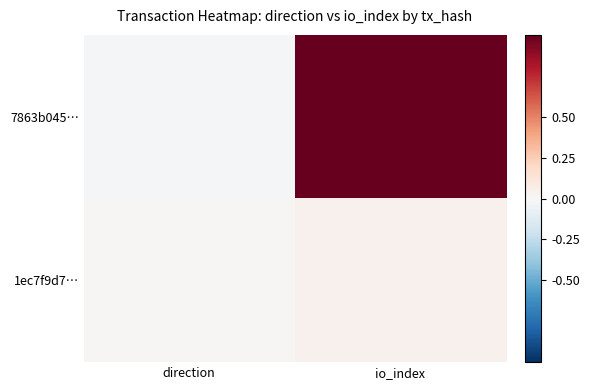

Reading left to right, transcribe all the data shown in this chart.

7863b045…: direction=-0.0	io_index=1.0
1ec7f9d7…: direction=0.0	io_index=0.0